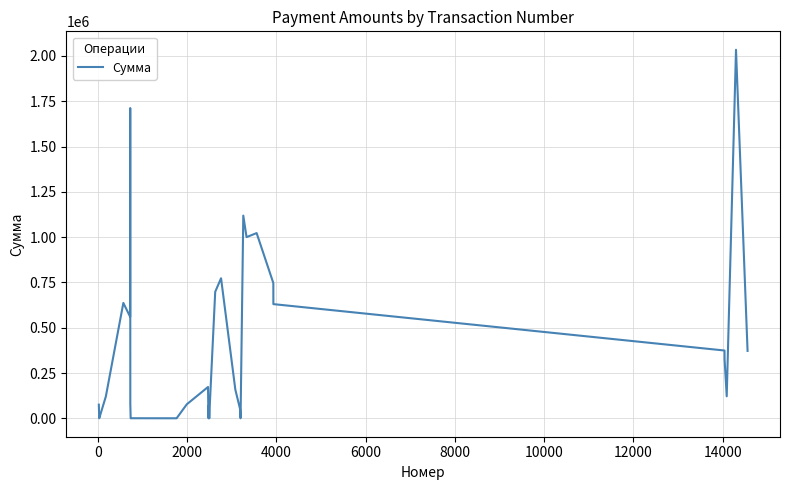

What is the smallest value displayed?

2.0